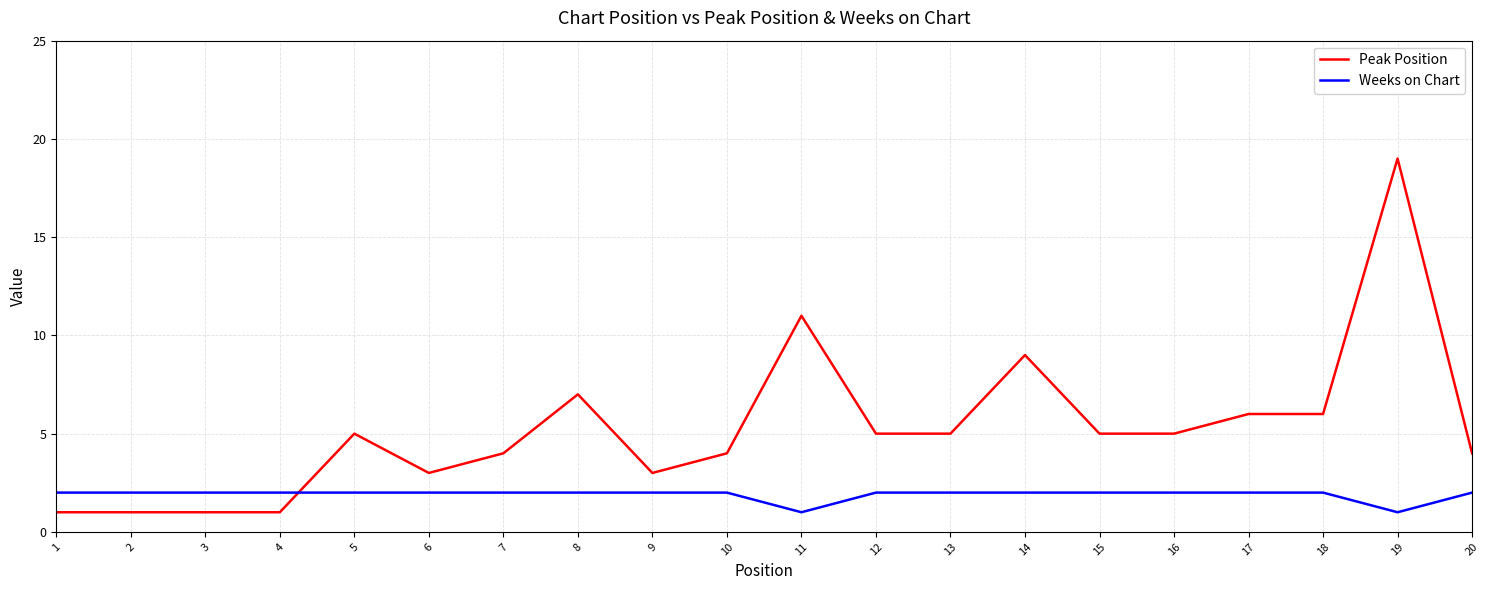

Count the number of categories in the chart.

20